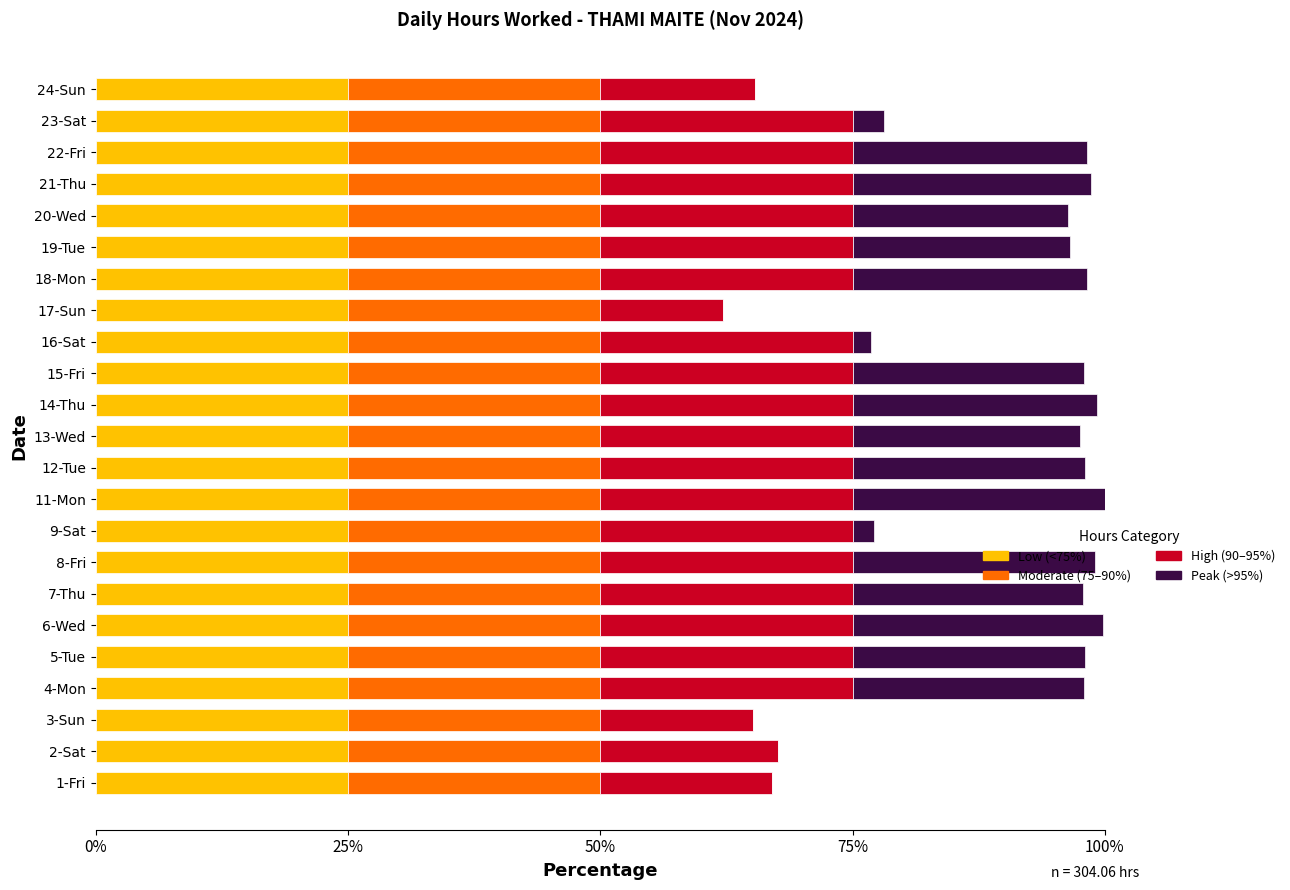

The value of Low (<75%) at 2-Sat is 25.0. True or false?

True